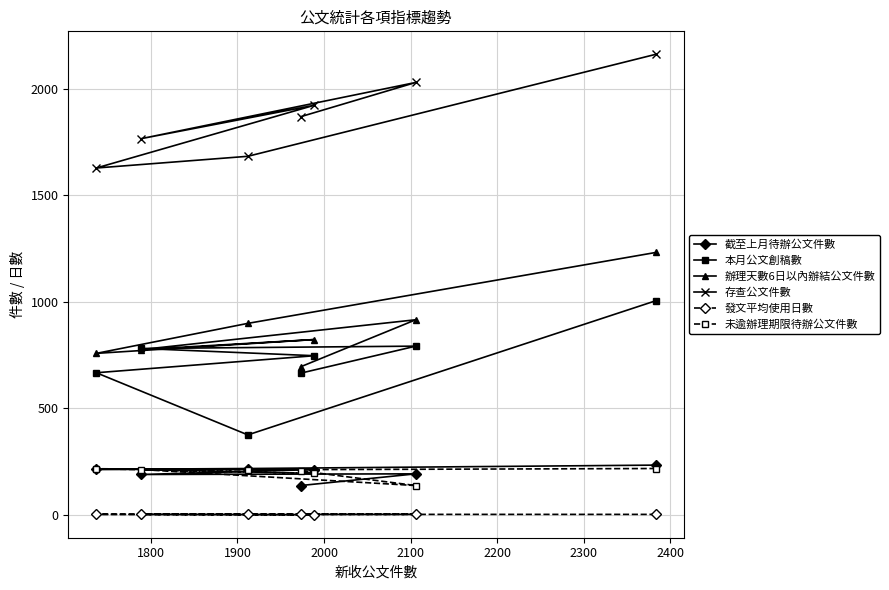

Which series has the largest total across all categories?

存查公文件數